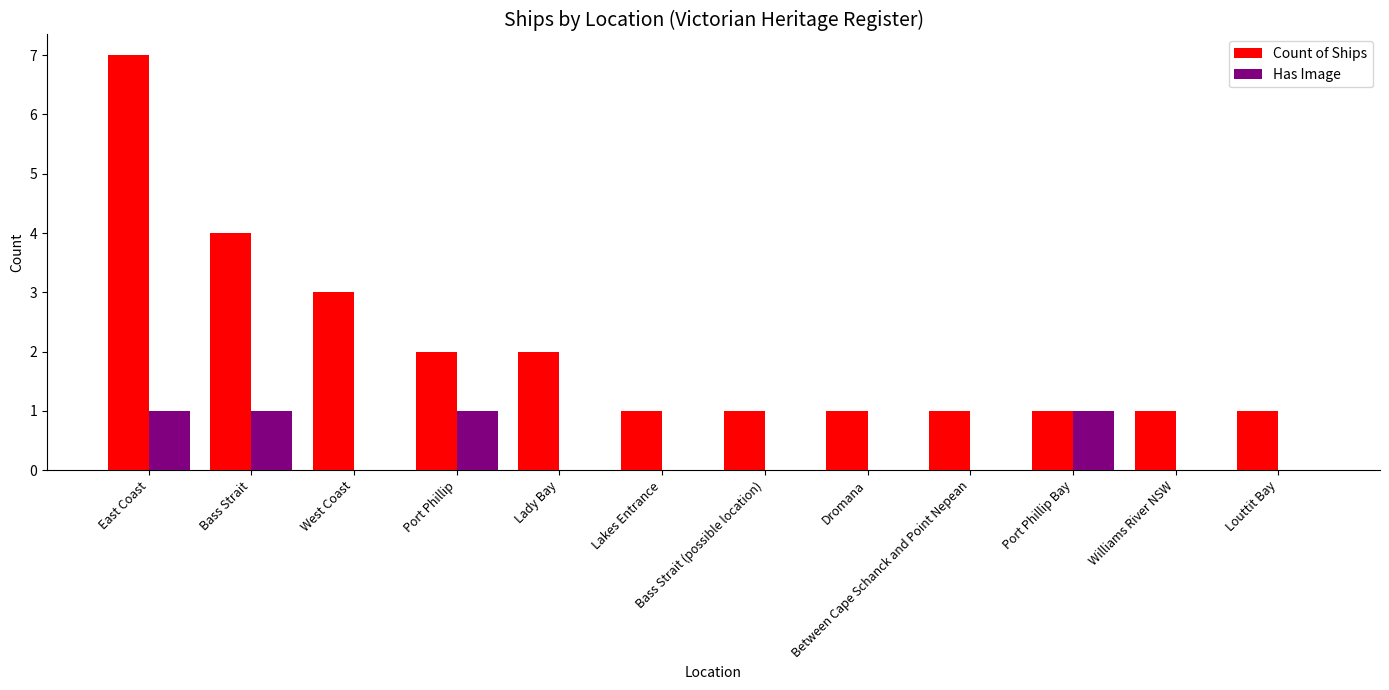

What is the greatest value displayed?

7